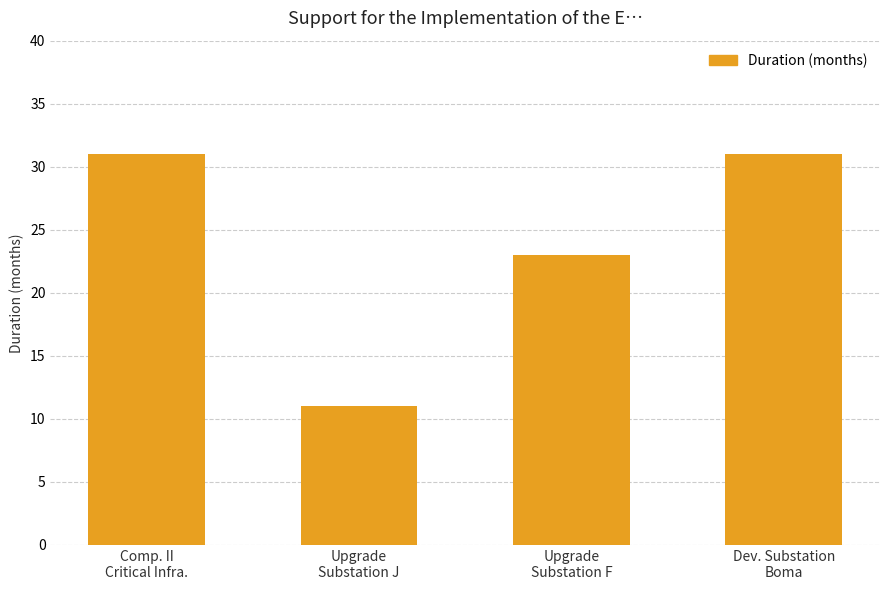

Count the values in the range 23 to 31.

3